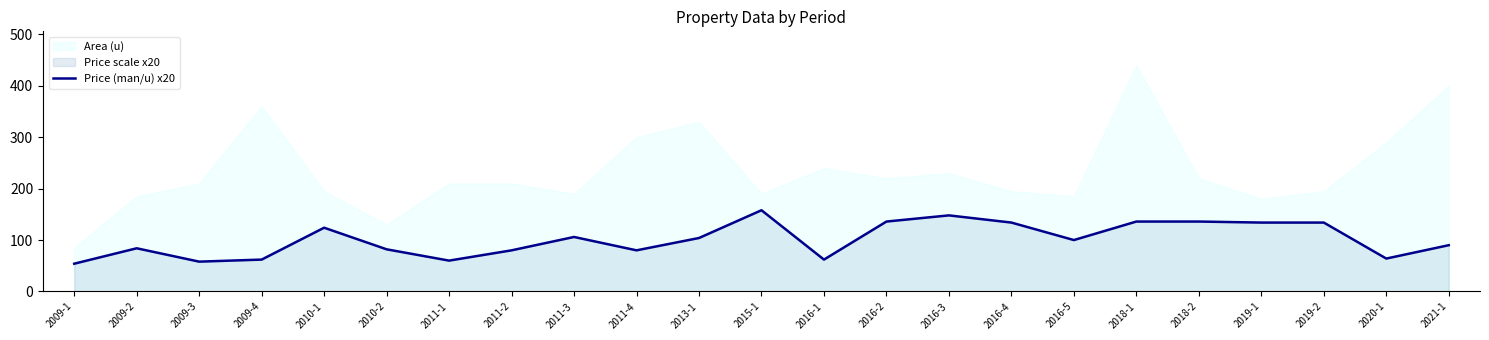

What is the difference between the maximum and second lowest values?

100